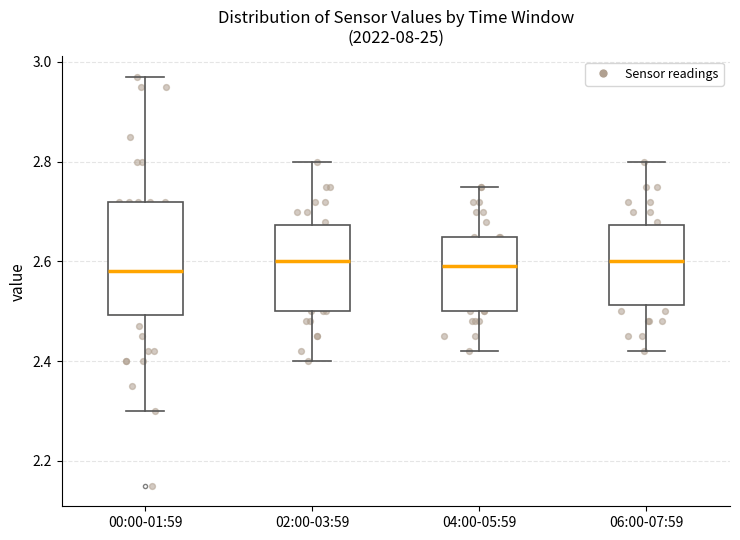

Comparing the boxes themselves (not the whiskers), which one is the tallest?

00:00-01:59